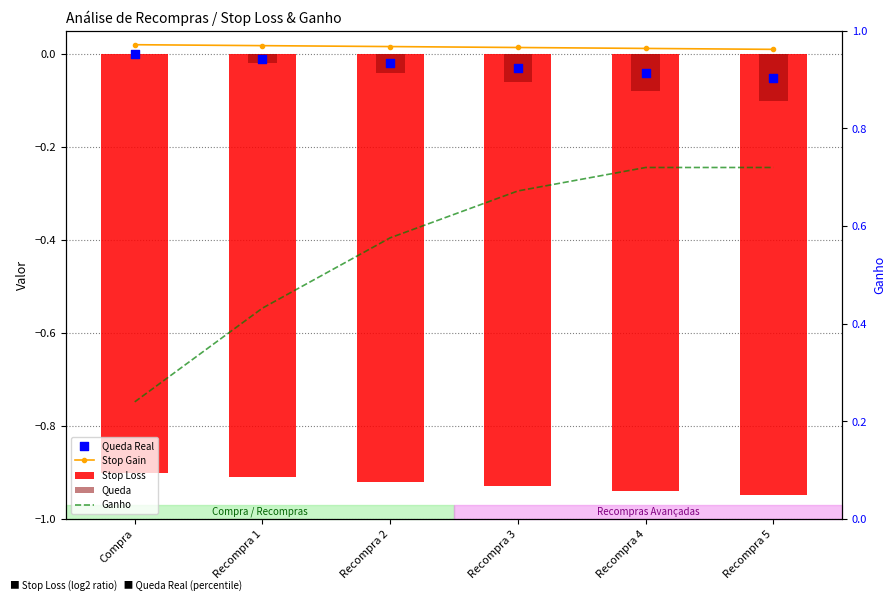

Which series contains the highest Y value?

Ganho